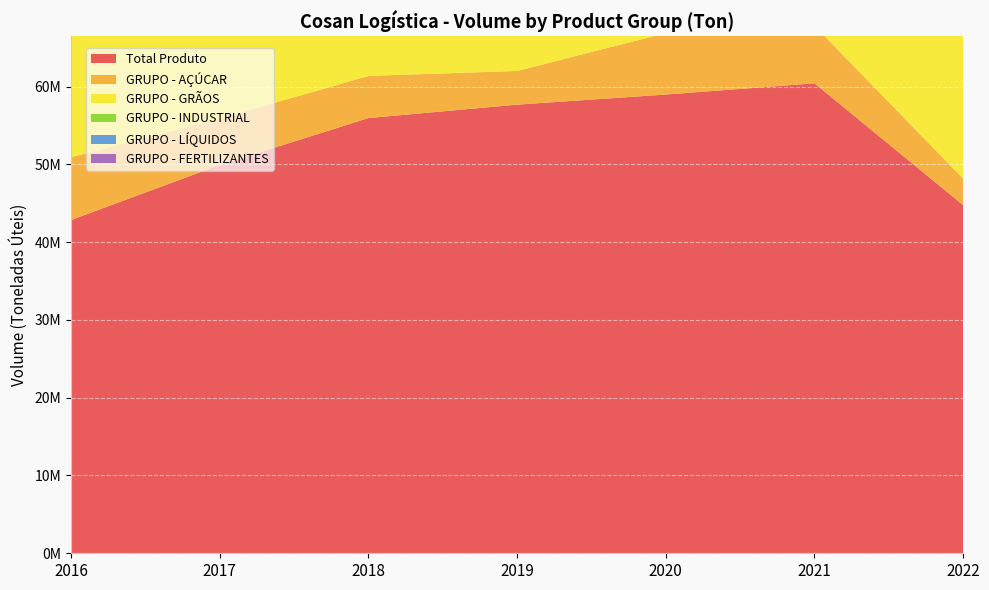

Reading right to left, transcribe all the data shown in this chart.

Total Produto: 44749962	60415813	58971506	57674040	55947062	49916667	42839827
GRUPO - AÇÚCAR: 3411754	7409506	7905803	4330901	5421906	5963968	8072442
GRUPO - GRÃOS: 27687869	33559900	33484800	34986351	33455967	29107599	20990429
GRUPO - INDUSTRIAL: 4789370	6988375	6345257	7036358	7510581	6233038	5071902
GRUPO - LÍQUIDOS: 4176728	5942069	5244979	5792428	5572086	5639195	5558928
GRUPO - FERTILIZANTES: 2376701	3577849	3175245	2767790	1771057	1098466	1256096